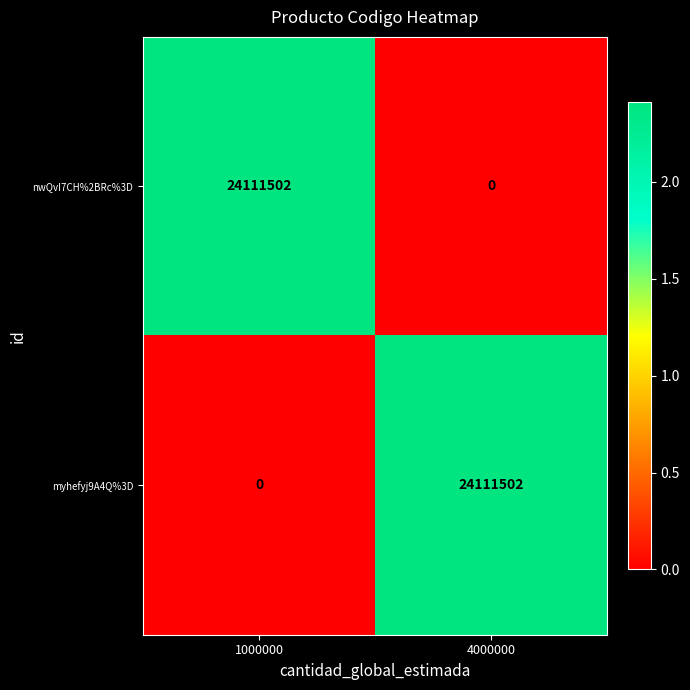

Count the number of data series in this chart.

2